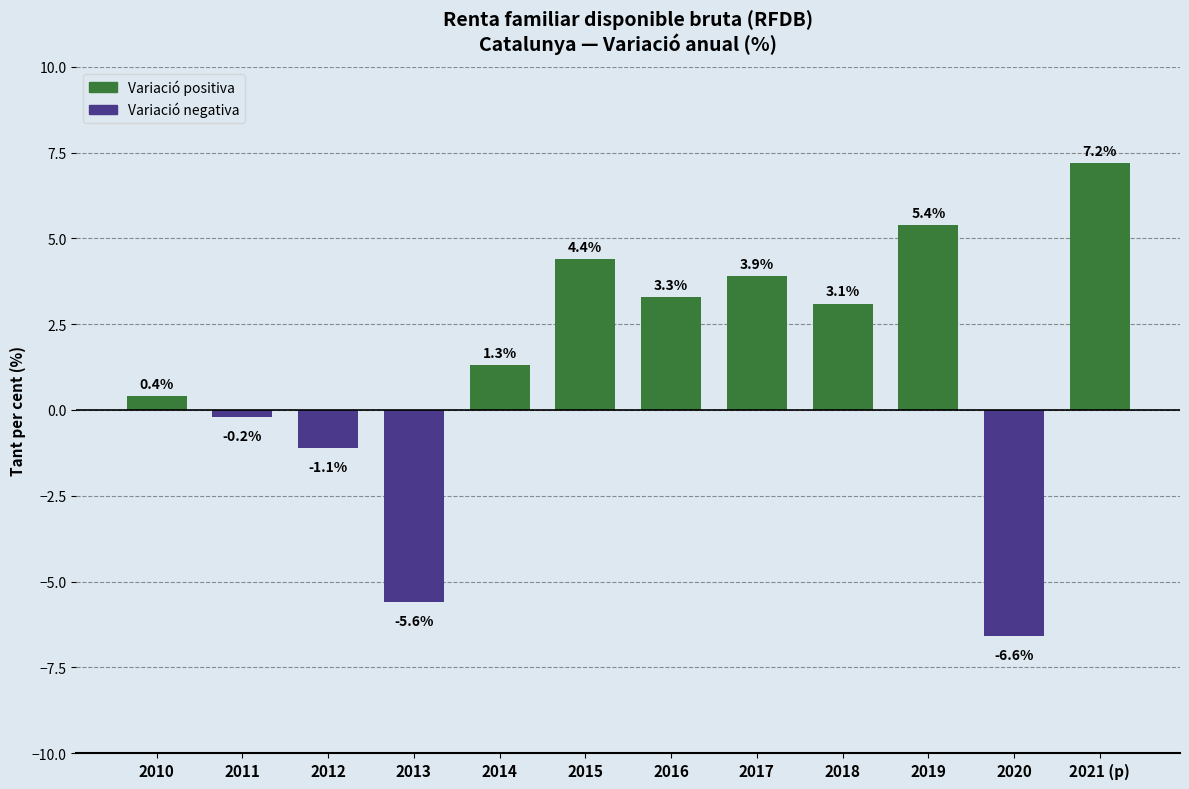

Which has a higher value, 2017 or 2018?

2017